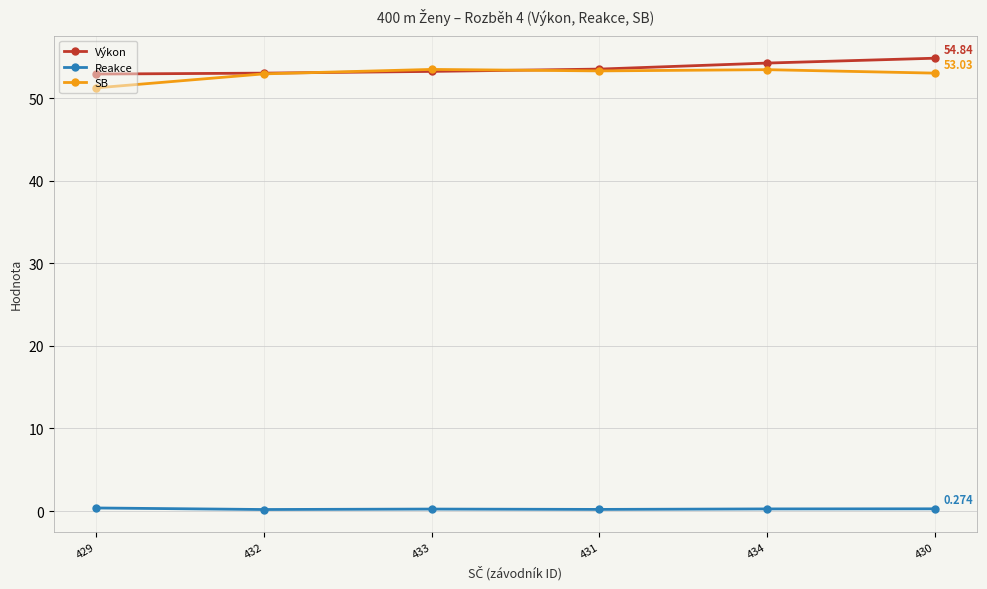

Is the value of Výkon at 430 greater than the value of SB at 430?

Yes